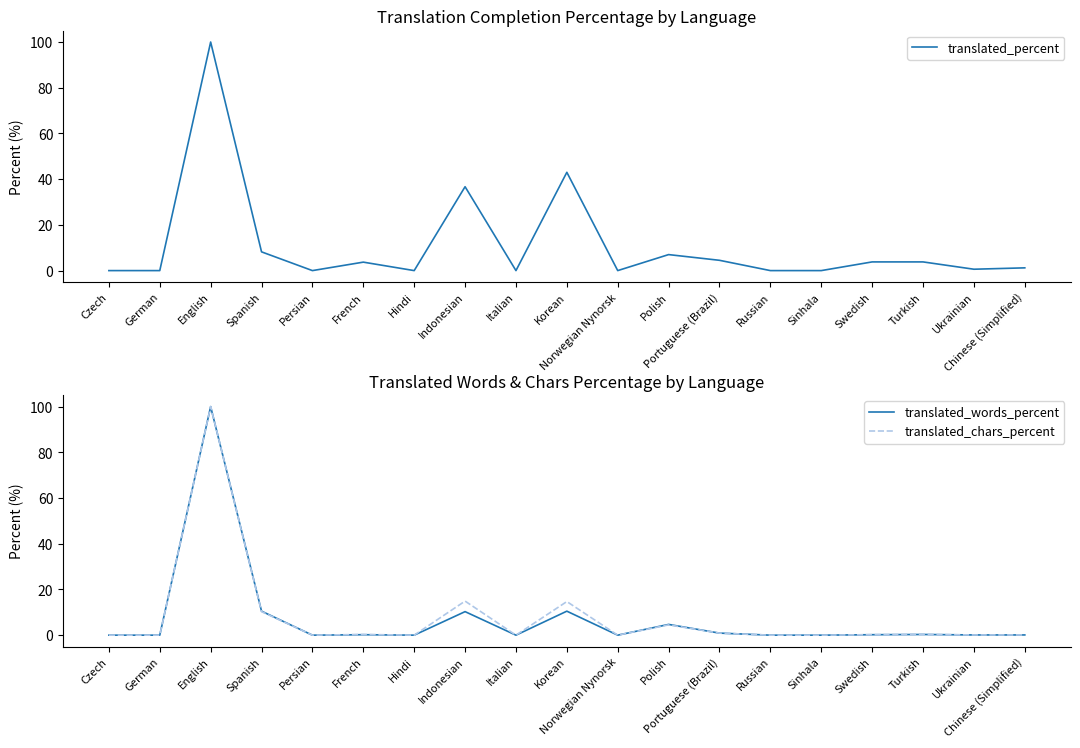

At which label does translated_percent first exceed 1?

English